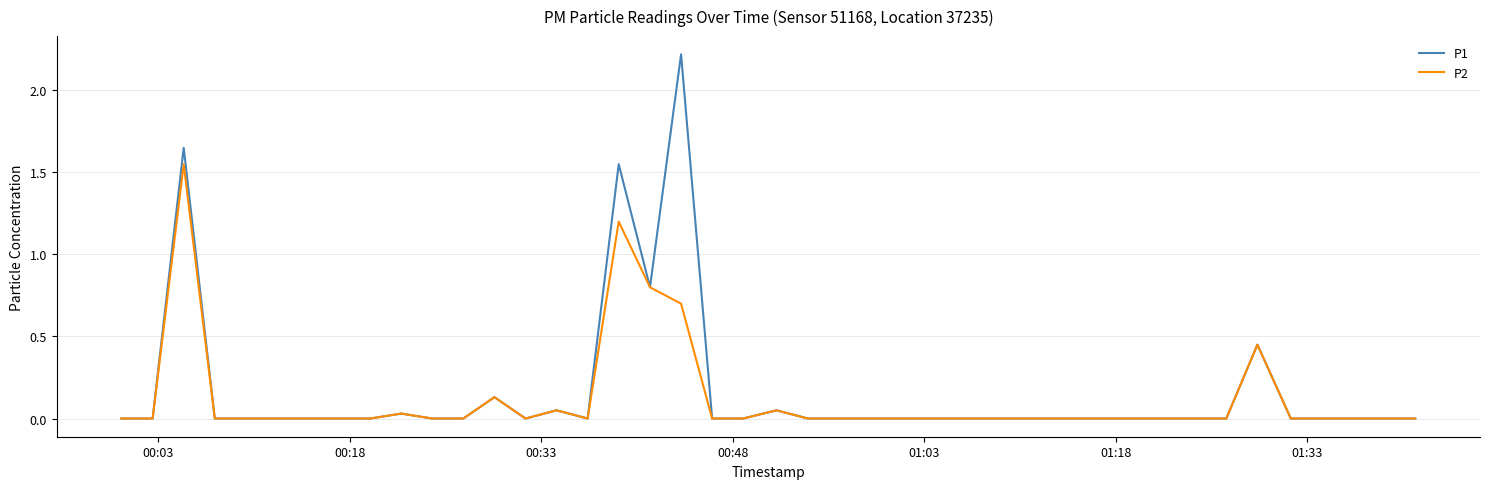

Which series has the largest range (max minus min)?

P1